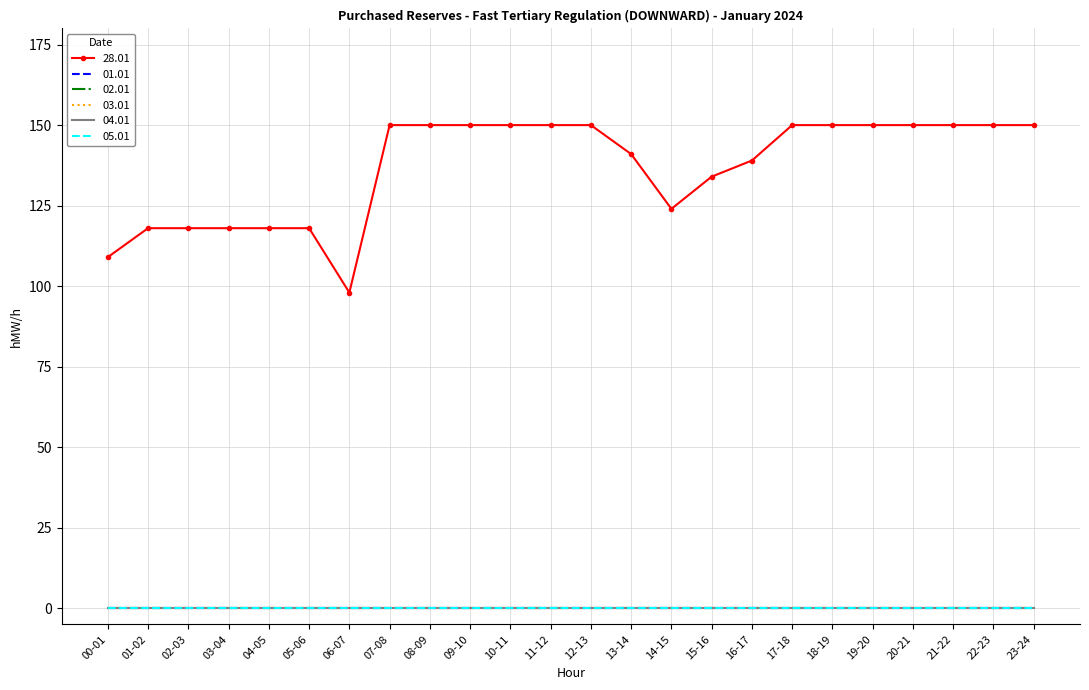

True or false: 04.01 and 03.01 cross at least once.

False